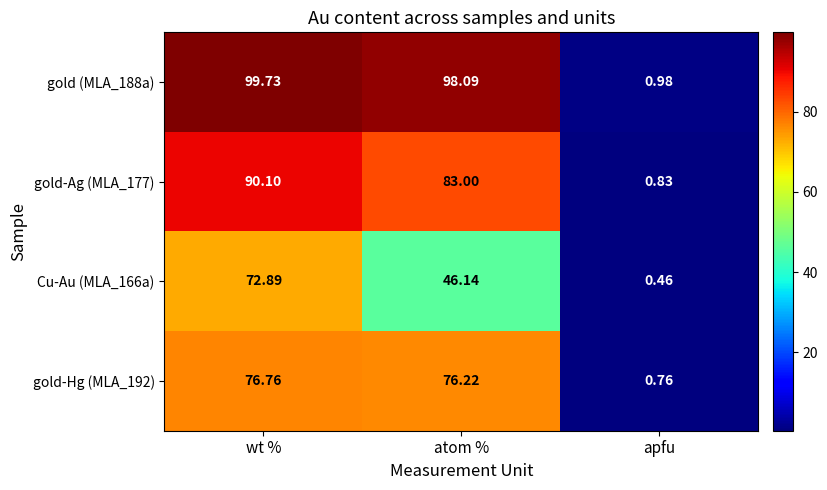

Is the value of gold-Ag (MLA_177) at atom % greater than the value of gold (MLA_188a) at apfu?

Yes